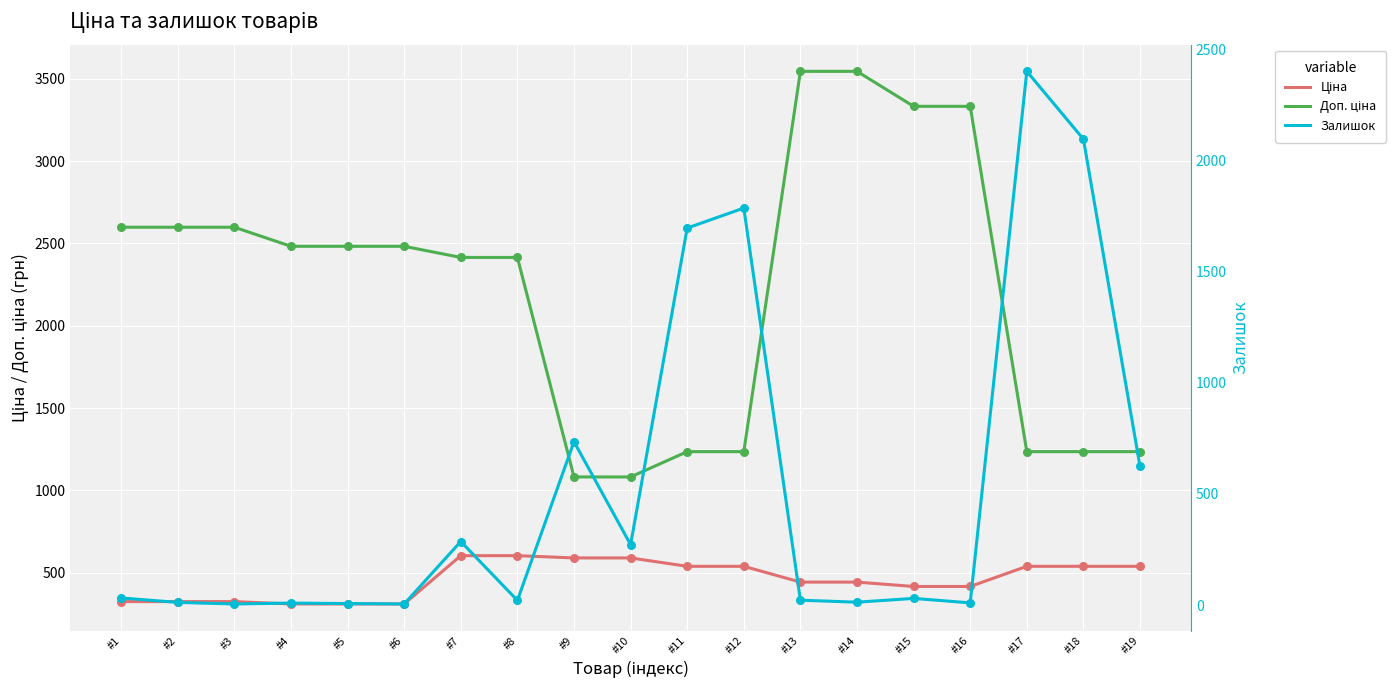

Which series reaches the minimum Y coordinate?

Залишок